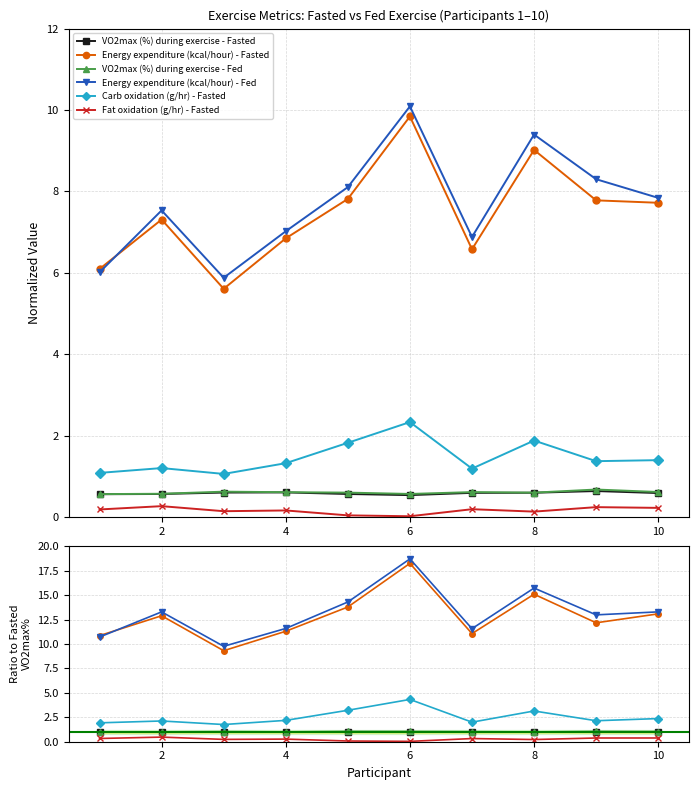

Where does the Energy expenditure (kcal/hour) - Fasted series first go above 12?

2